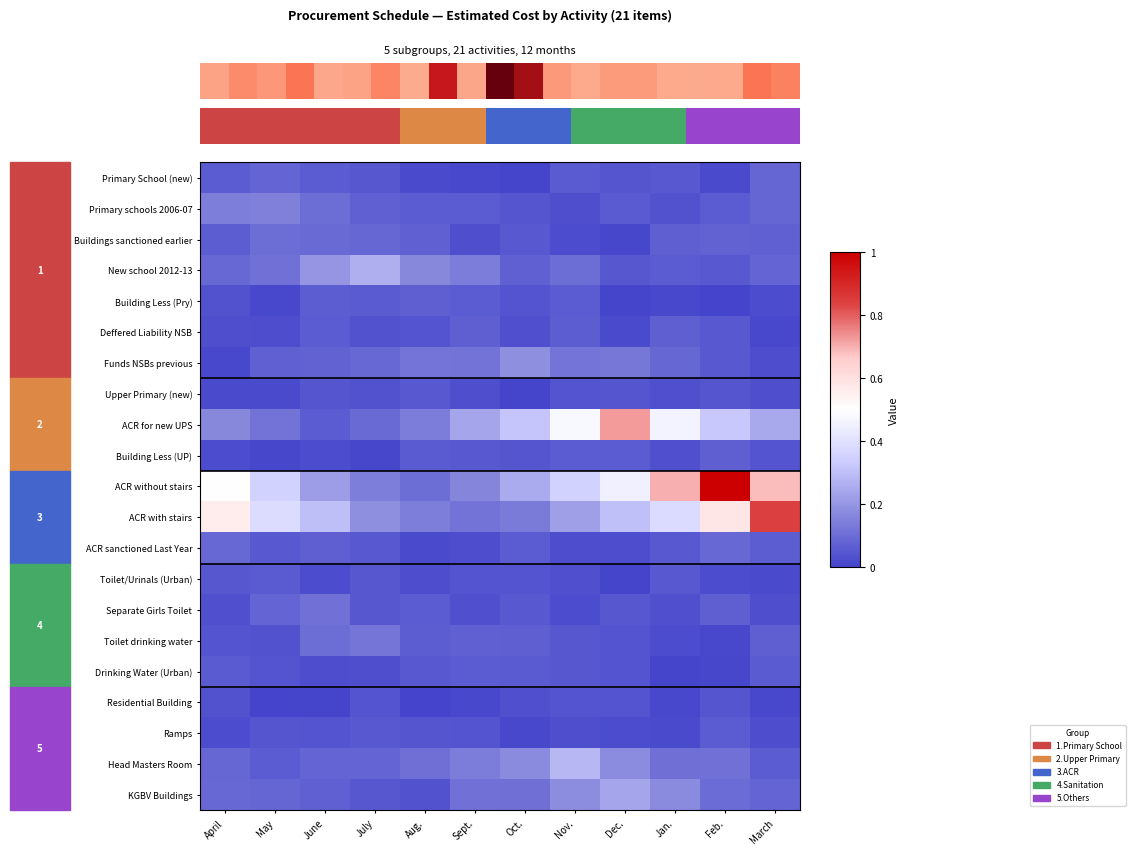

At which category is the sum across all series the highest?

Feb.